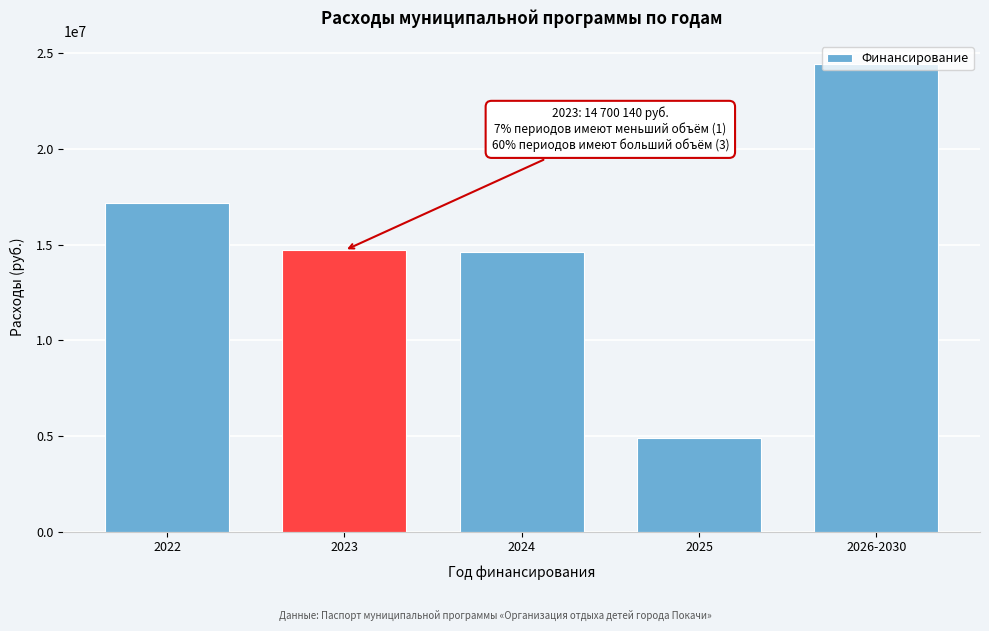

What is the difference between the values at 2025 and 2024?

9707500.0